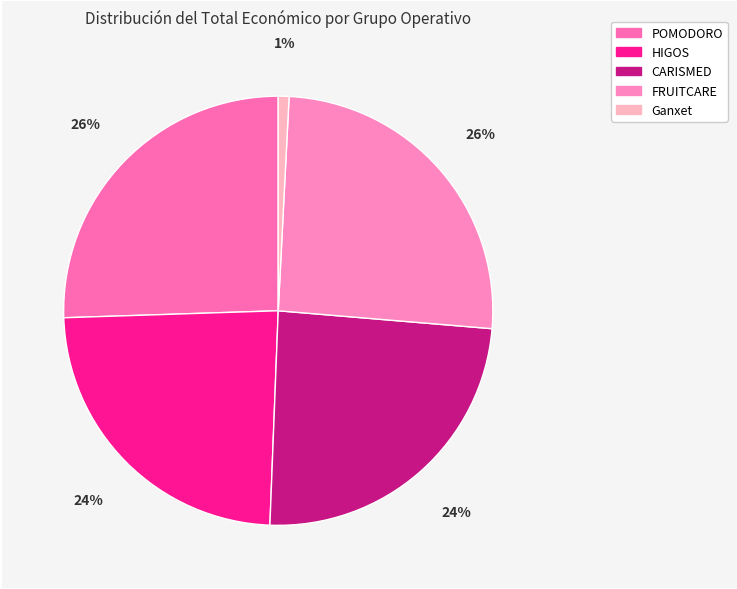

Is it true that HIGOS is 17% of the pie?

False